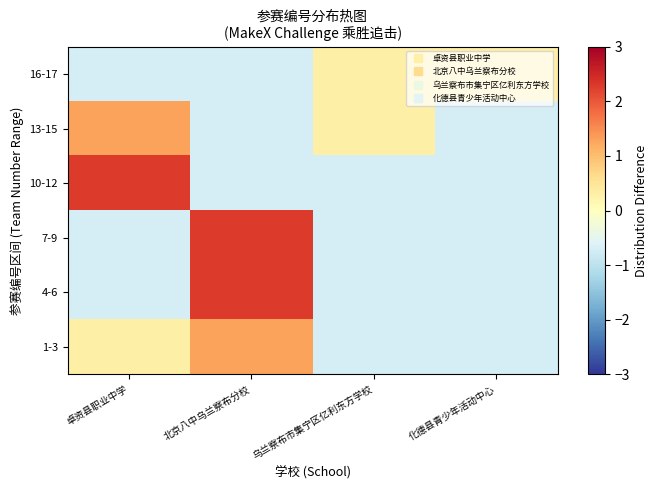

What is the total value across all series at 北京八中乌兰察布分校?

3.7